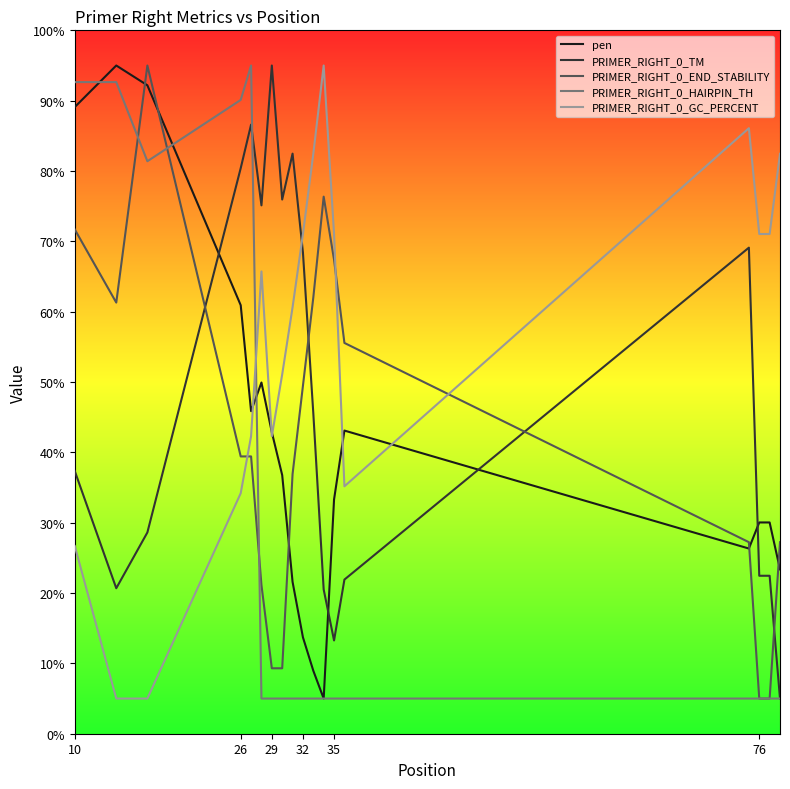

What is the maximum value shown in the chart?

95.0